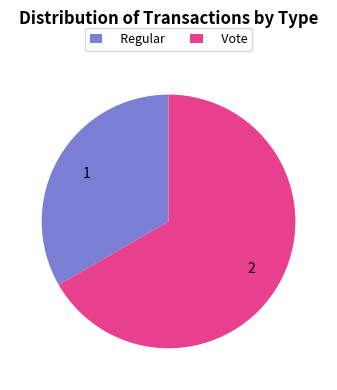

Approximately how many times larger is the value at Vote compared to Regular?

2.0